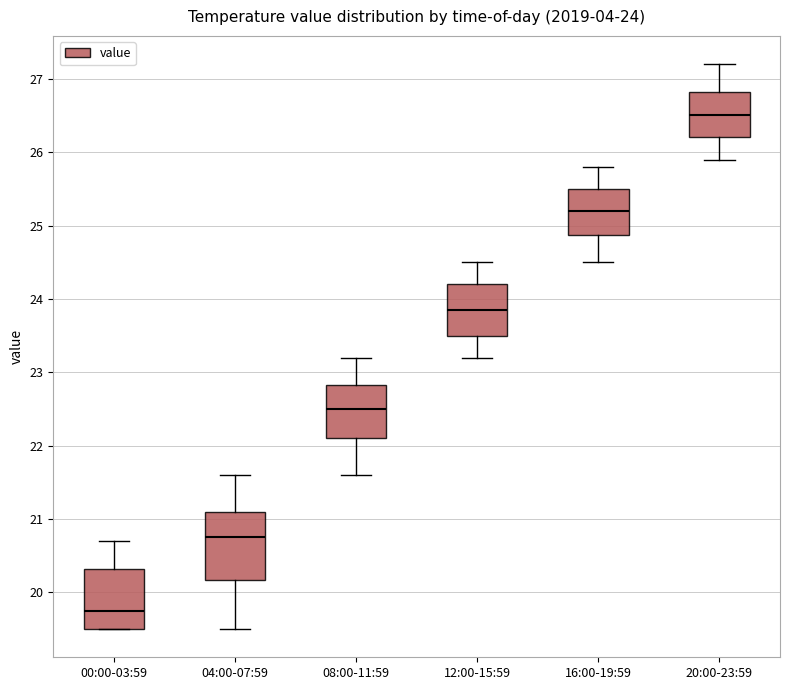

Comparing the boxes themselves (not the whiskers), which one is the tallest?

04:00-07:59